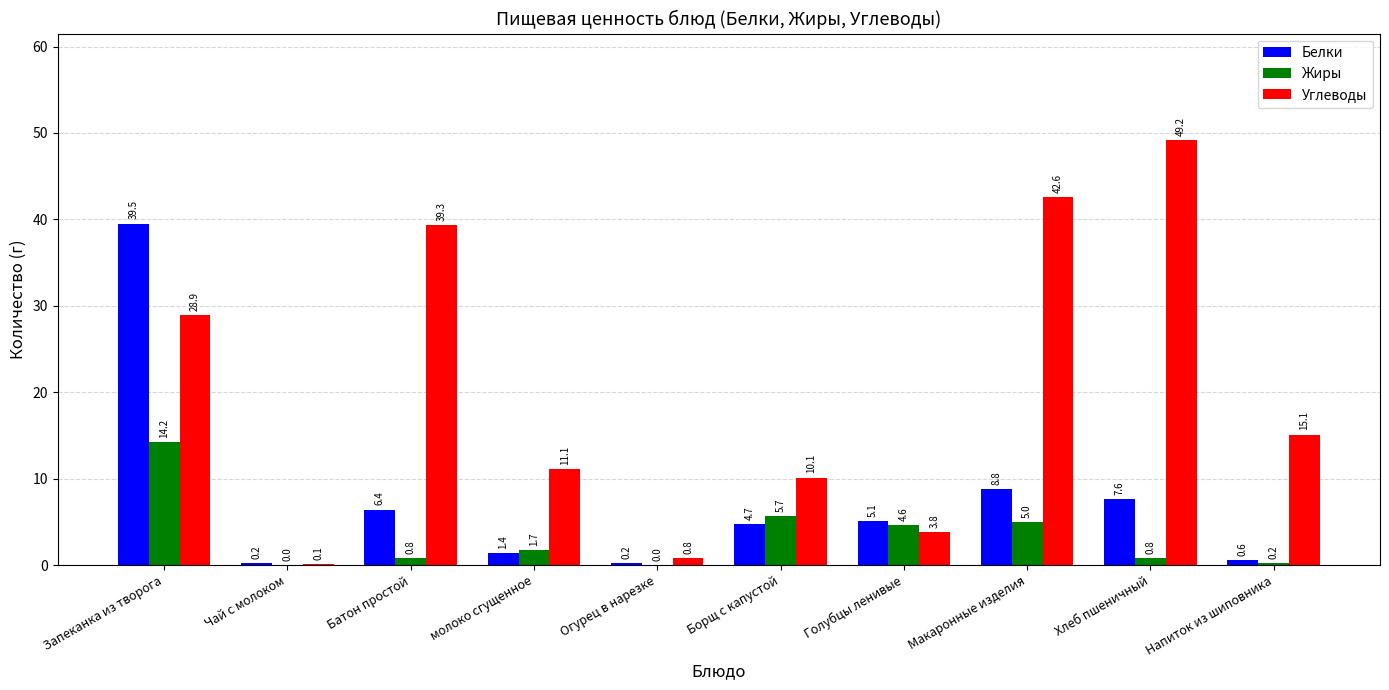

The value of Углеводы at Борщ с капустой is 10.1. True or false?

True